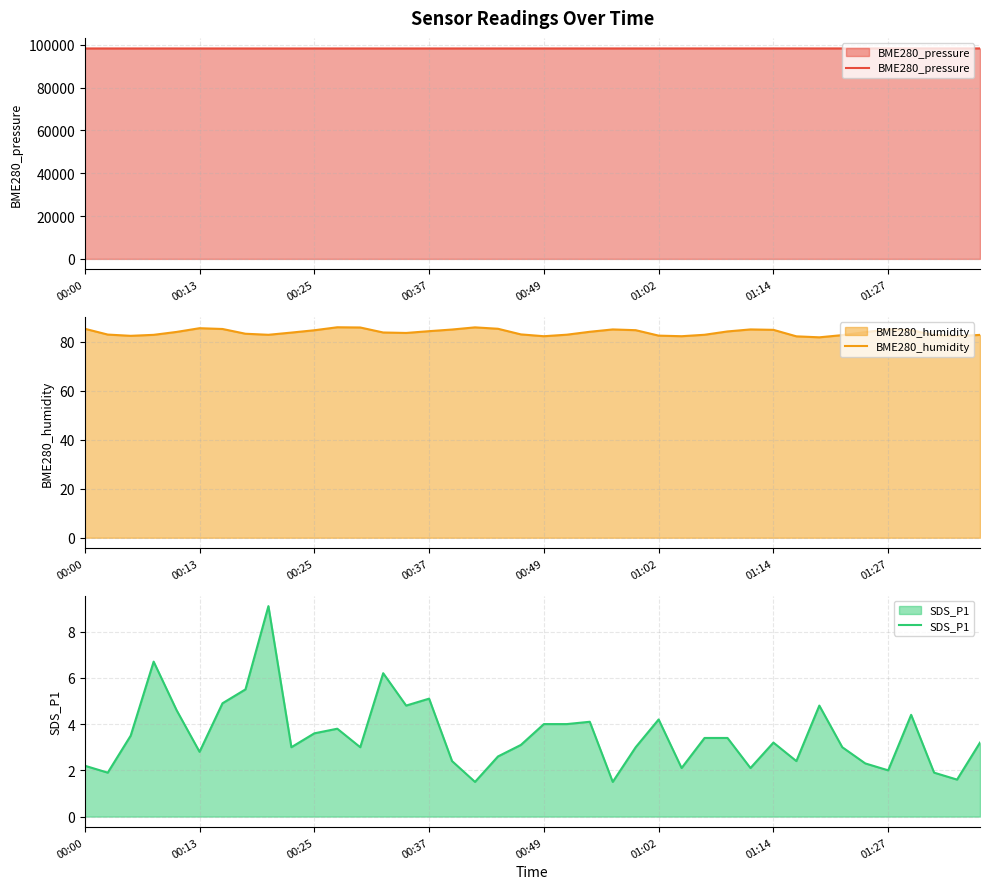

What is the maximum value for BME280_pressure?

98249.0